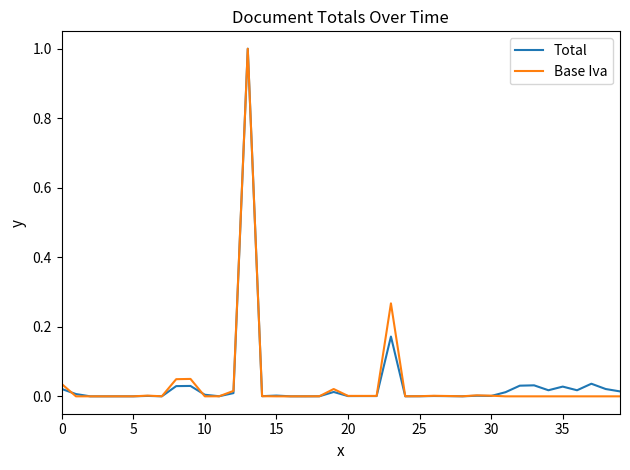

What is the maximum value shown in the chart?

1.0